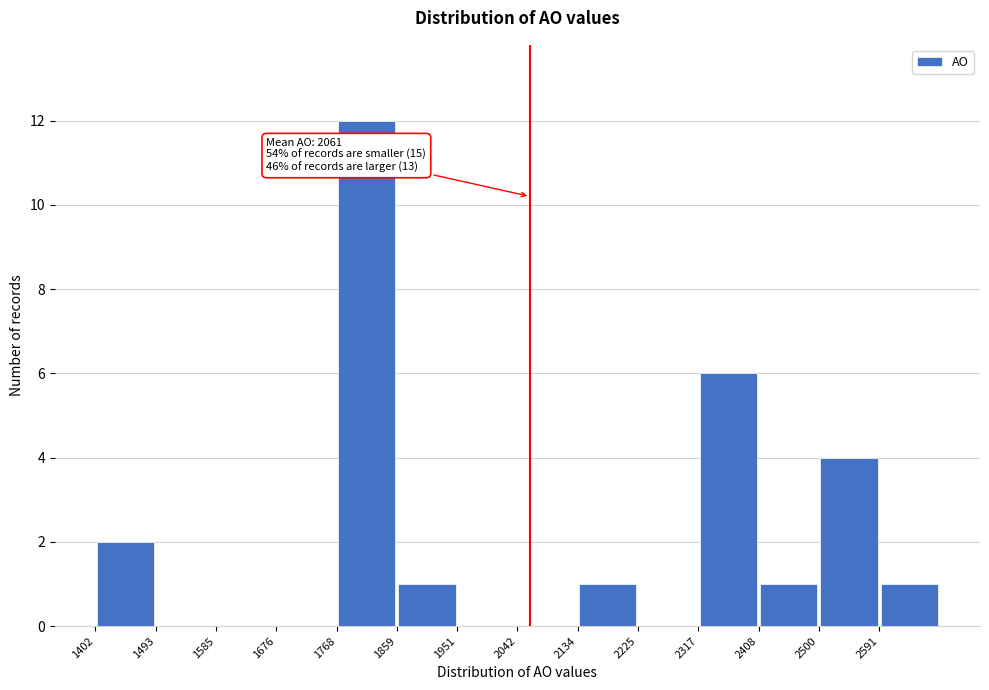

Which range on the x-axis has the tallest bar?

1770 to 1860